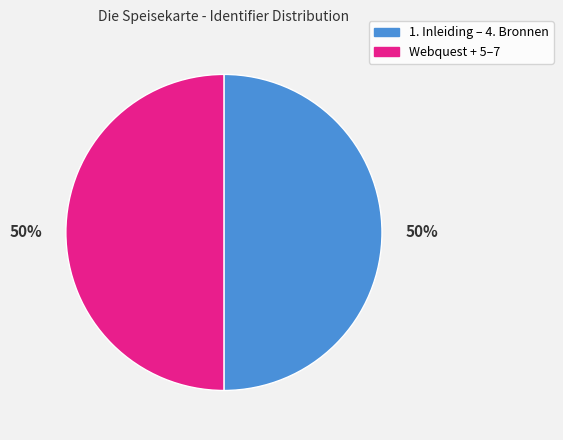

What is the ratio of the value at Webquest + 5–7 to the value at 1. Inleiding – 4. Bronnen?

1.0